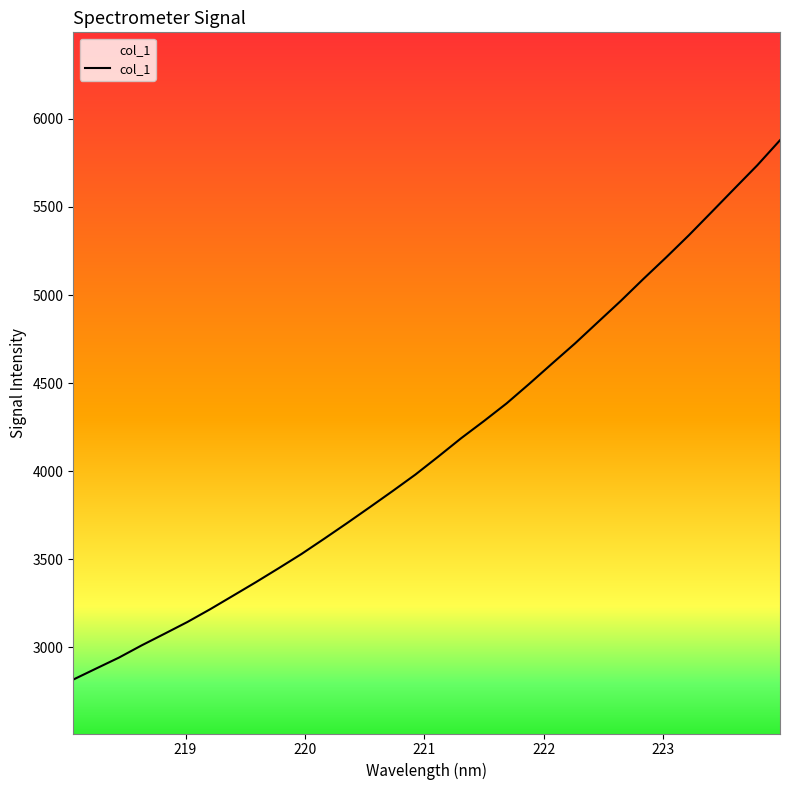

What is the greatest value displayed?

5878.8